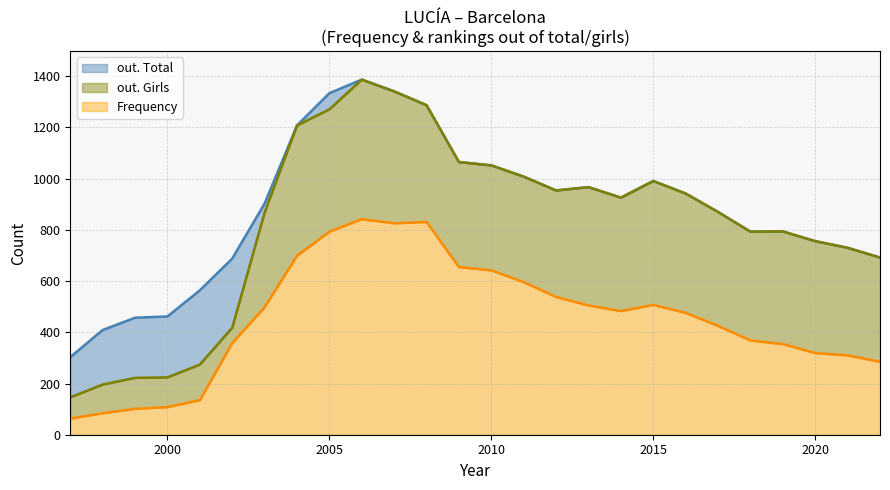

How many distinct data groups are displayed?

3